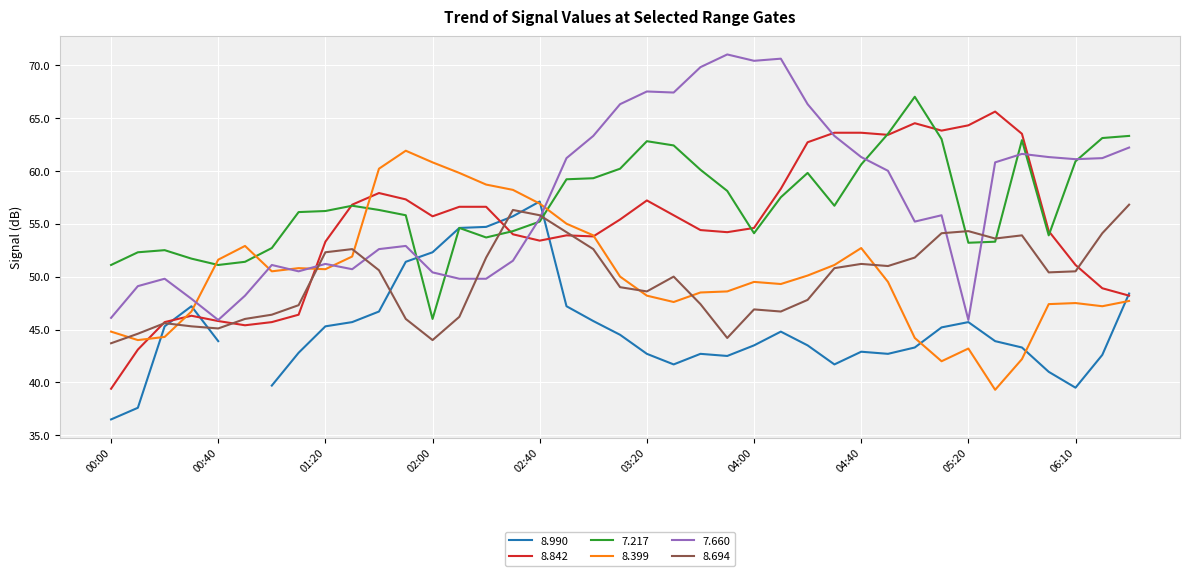

What is the difference between the second highest and minimum values in the   7.217 series?

17.5